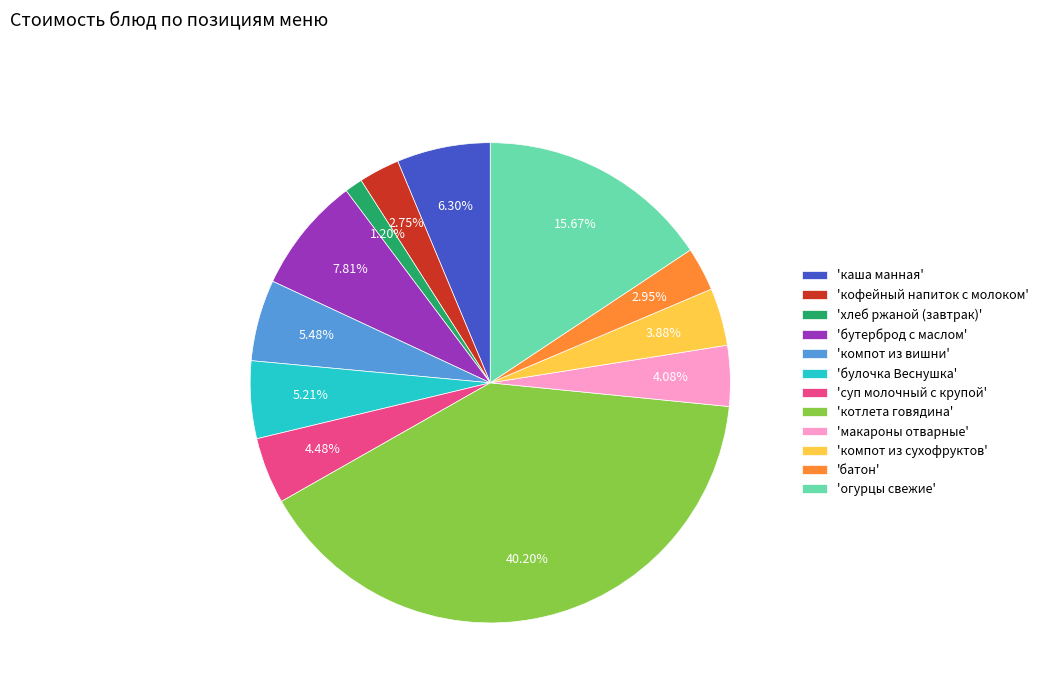

Is 'огурцы свежие' the majority of the pie?

No